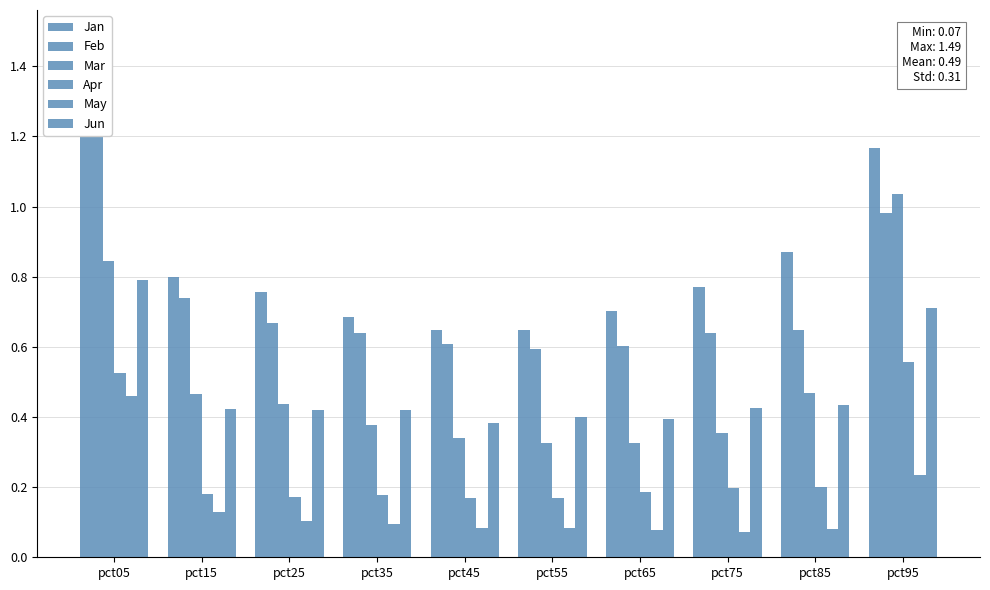

Which series has the largest range (max minus min)?

Jan